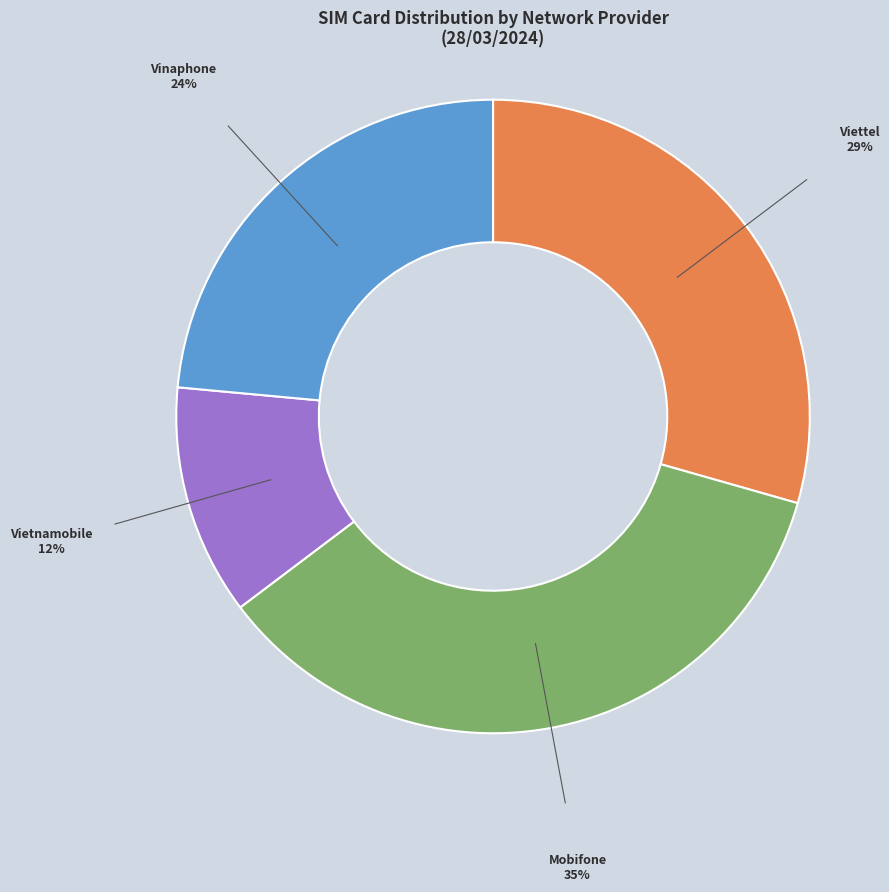

How many slices are in this pie chart?

4